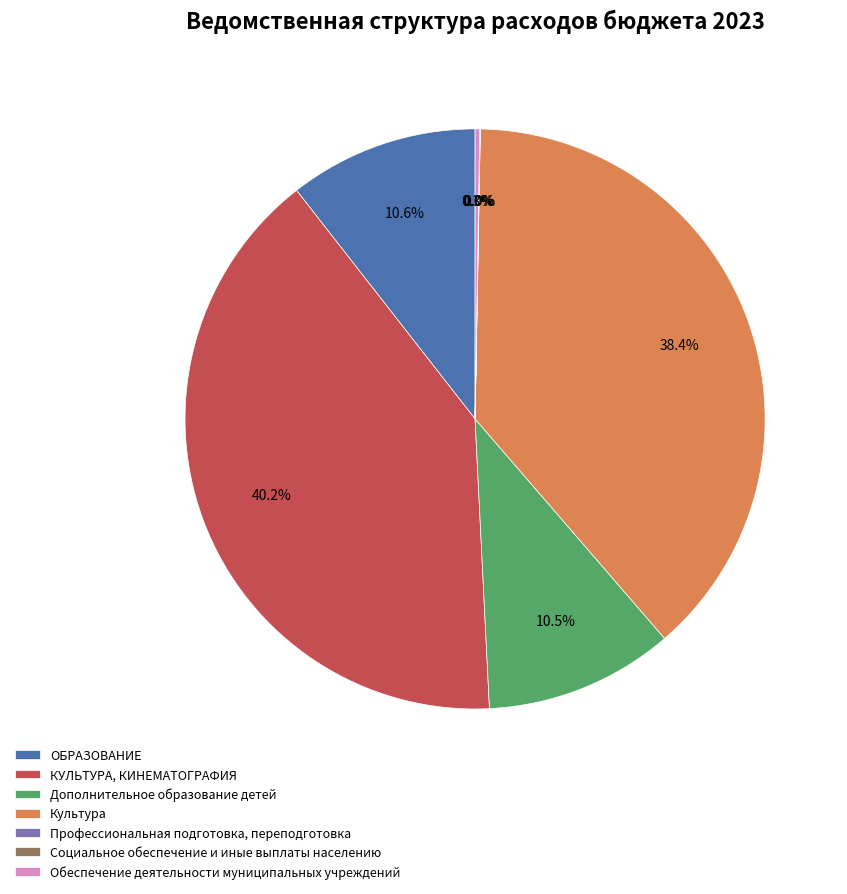

To the nearest percent, what is the difference between the largest and smallest slice percentages?

40%